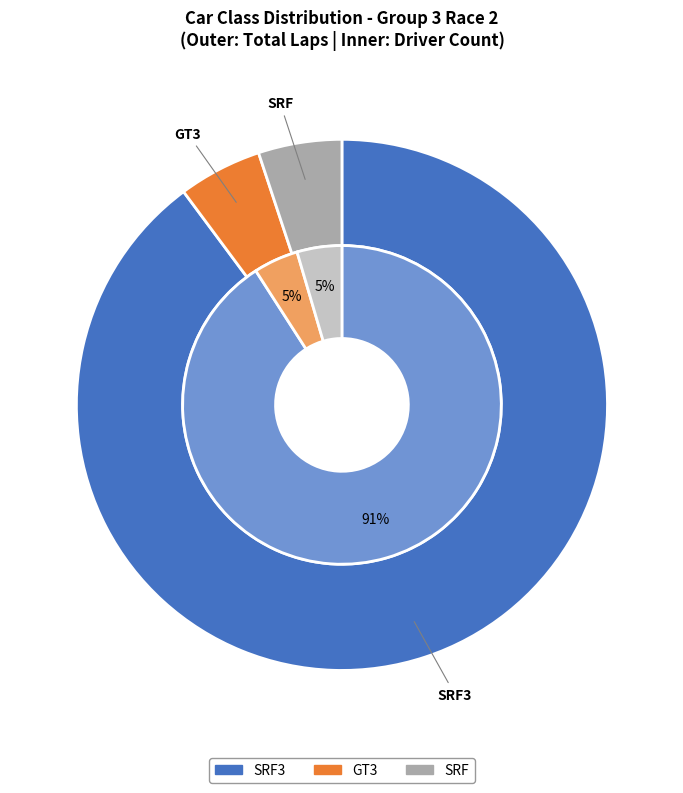

How much of the chart is everything except SRF3?

9.1%